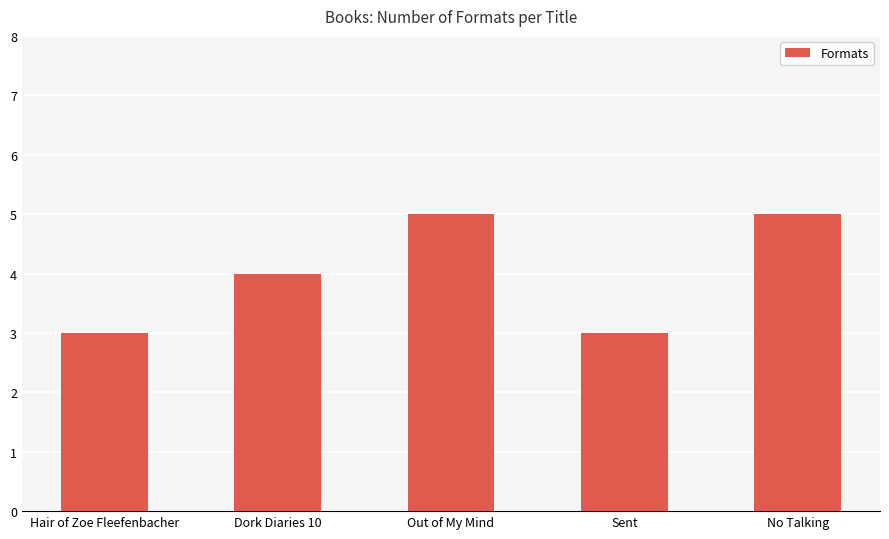

Approximately how many times larger is the value at No Talking compared to Out of My Mind?

1.0